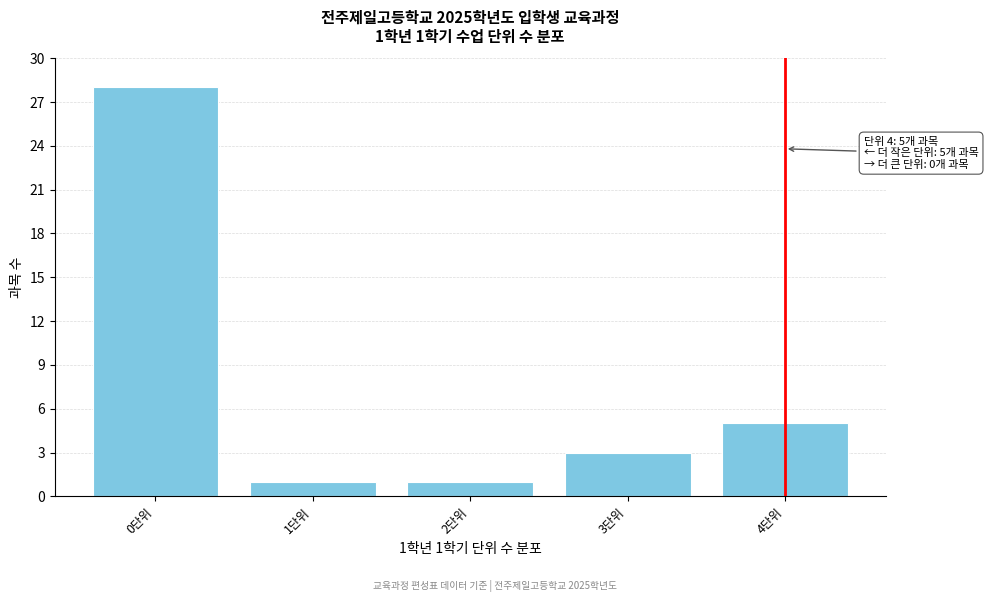

Reading left to right, transcribe all the data shown in this chart.

0단위=28	1단위=1	2단위=1	3단위=3	4단위=5